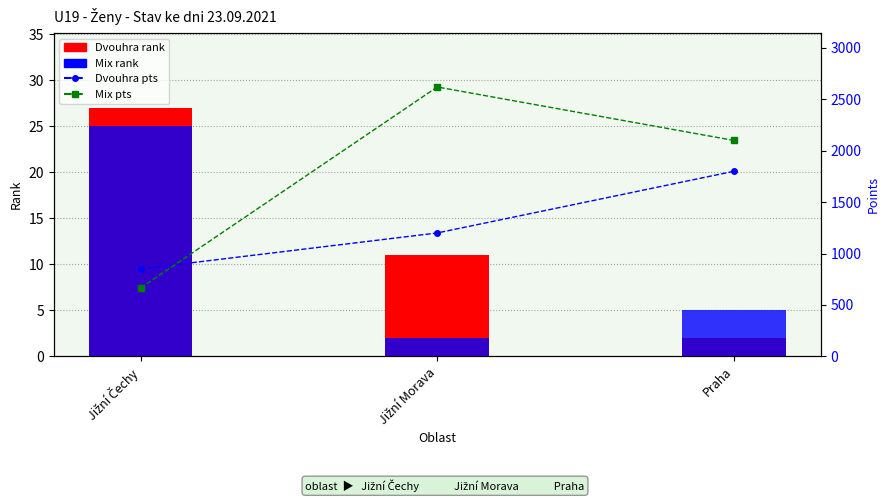

Reading left to right, list all the values displayed in this chart.

Dvouhra rank: Jižní Čechy=27	Jižní Morava=11	Praha=2
Mix rank: Jižní Čechy=25	Jižní Morava=2	Praha=5
Dvouhra pts: Jižní Čechy=850	Jižní Morava=1200	Praha=1800
Mix pts: Jižní Čechy=665	Jižní Morava=2620	Praha=2100